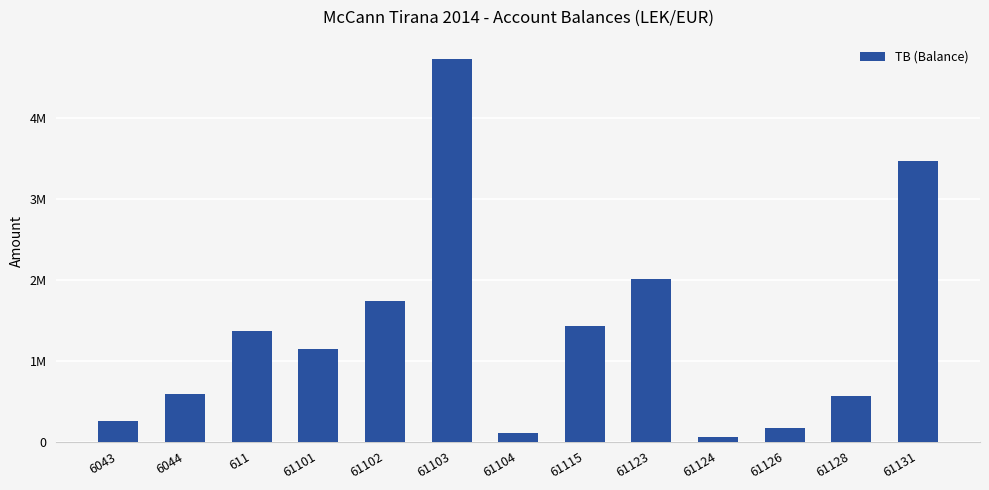

Rank the categories by value from highest to lowest.

61103, 61131, 61123, 61102, 61115, 611, 61101, 6044, 61128, 6043, 61126, 61104, 61124